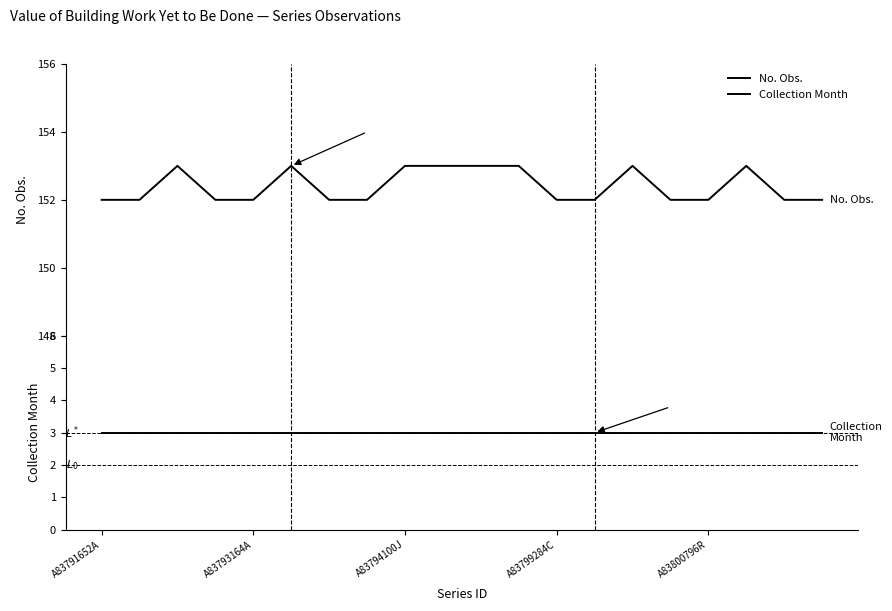

How many distinct data groups are displayed?

2